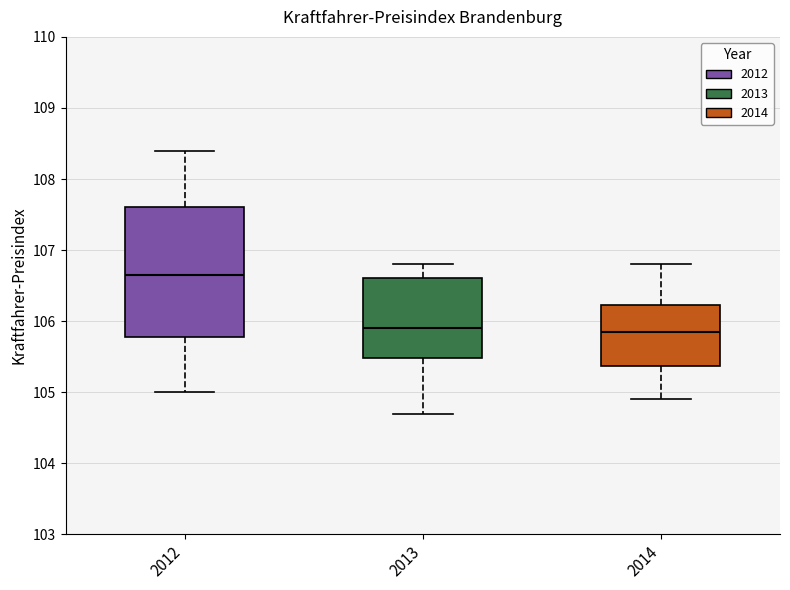

Which box is the tallest, from its lower edge to its upper edge?

2012